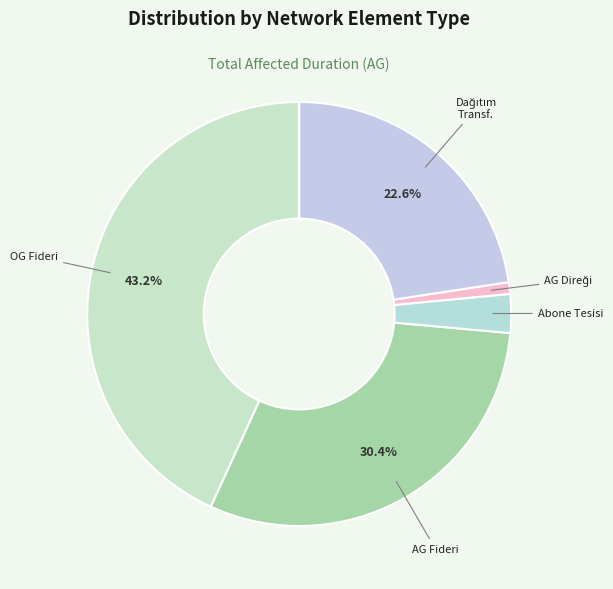

Is there a majority slice in this chart?

No